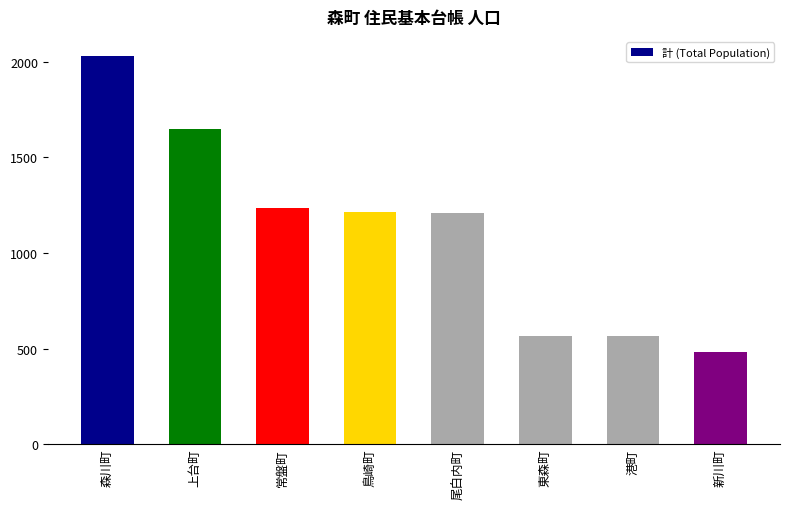

What is the smallest value displayed?

481